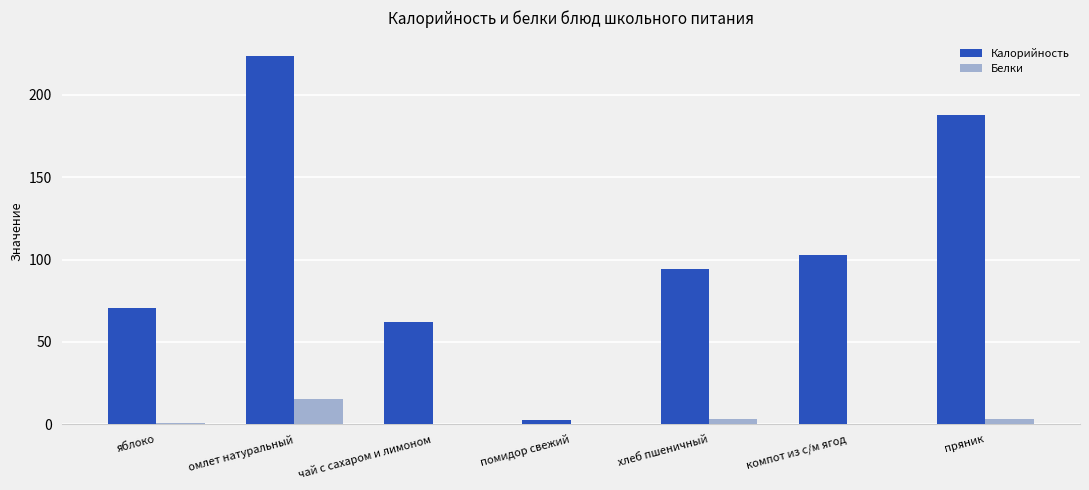

Which category has the highest value in the Калорийность series?

омлет натуральный